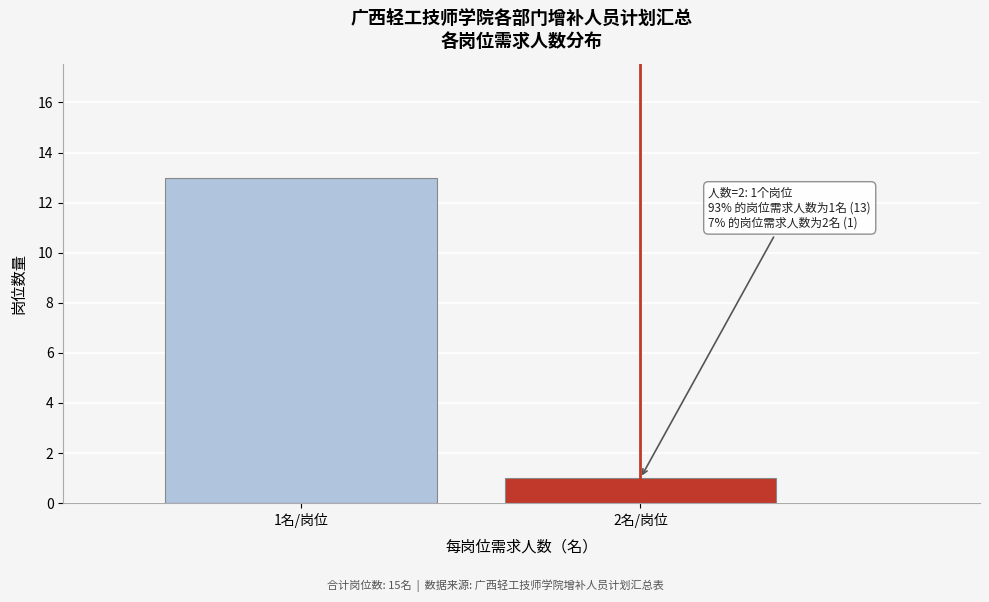

Reading left to right, list all the values displayed in this chart.

13	1